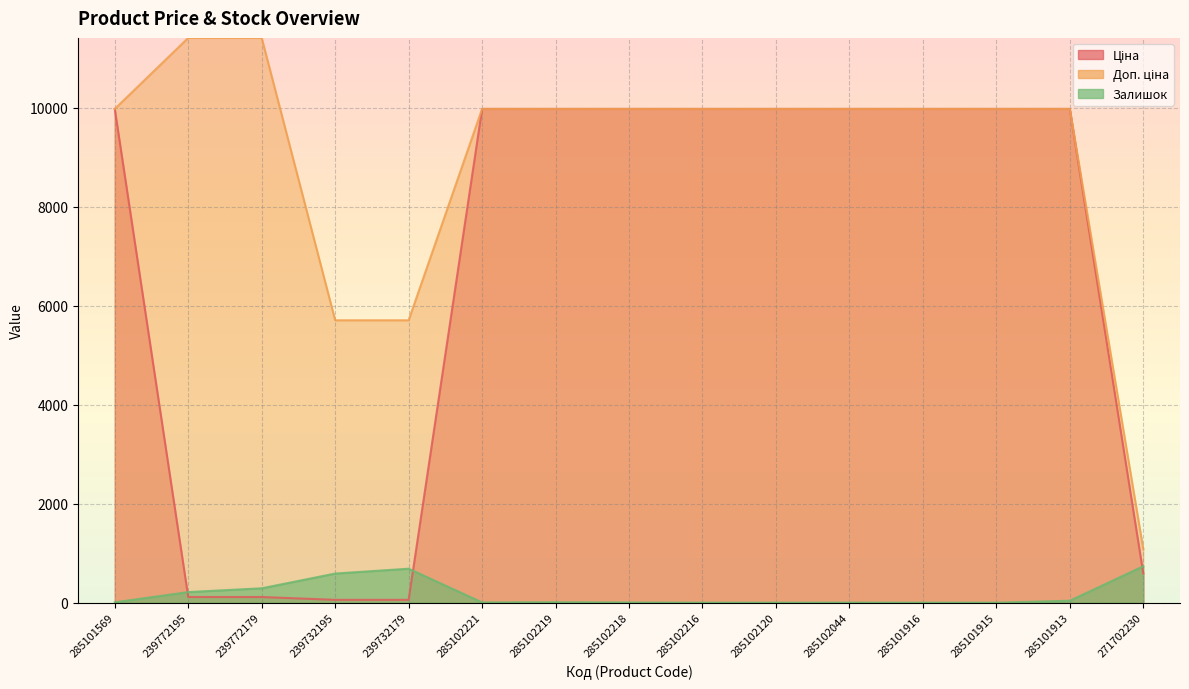

Which category has the lowest value in the Ціна series?

239732195